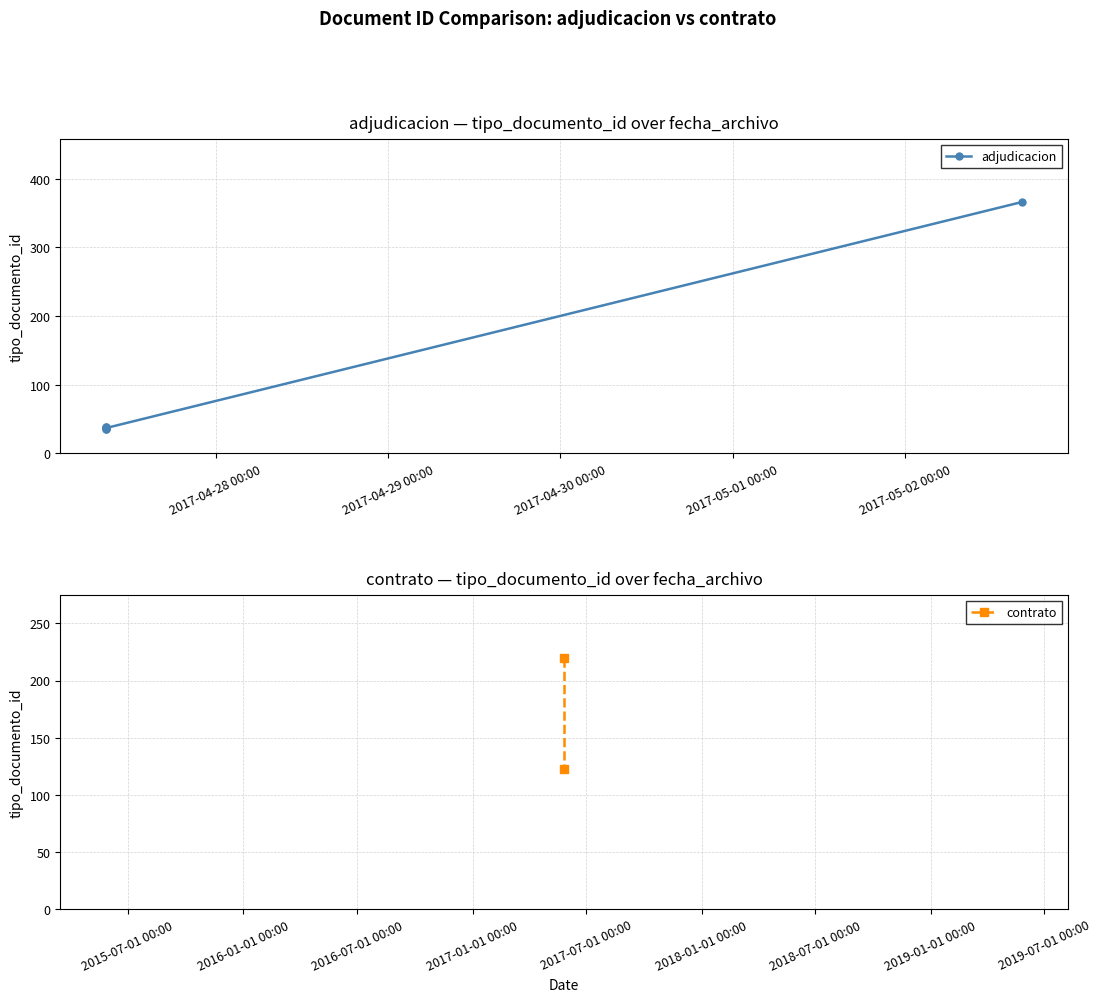

Where is the first local maximum?

2017-04-27 08:45:15